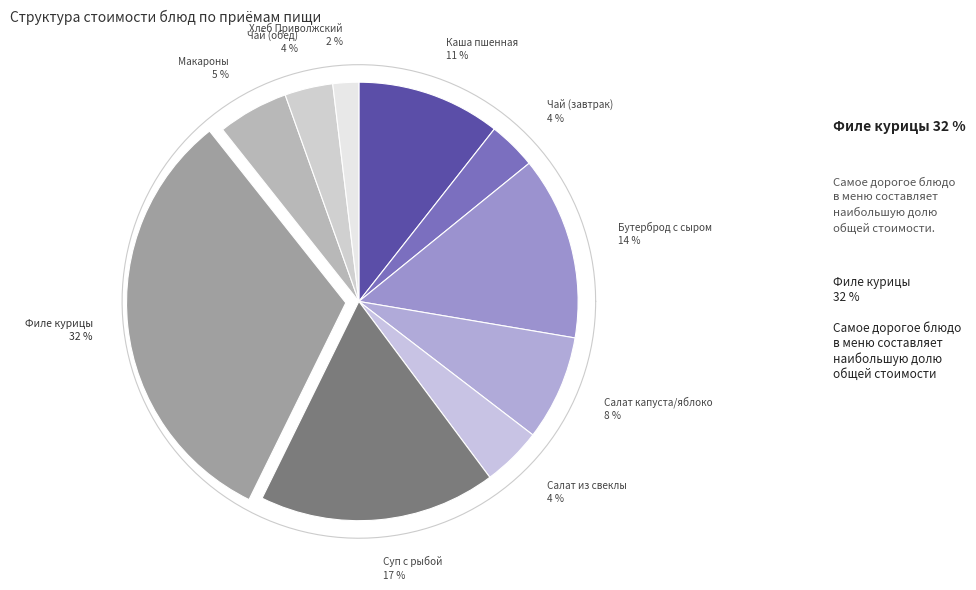

Is it true that Бутерброд с сыром is 14% of the pie?

True